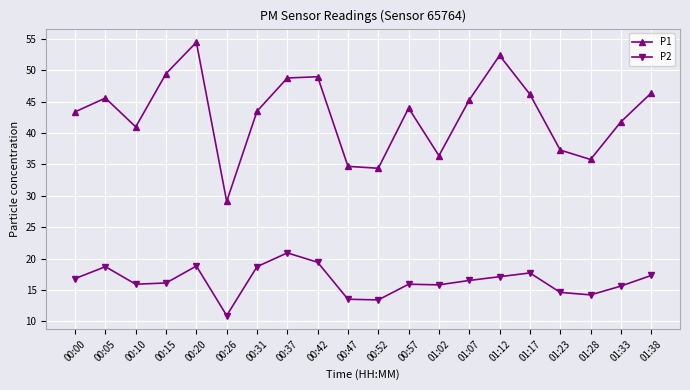

The value of P2 at 00:05 is 32.4. True or false?

False